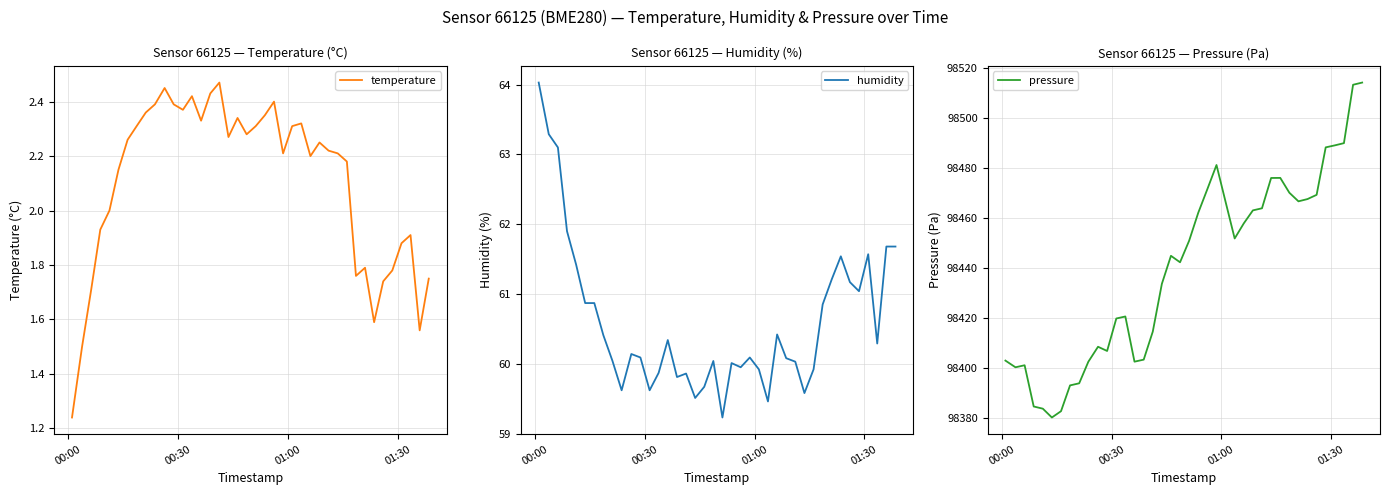

What is the minimum value for humidity?

59.2